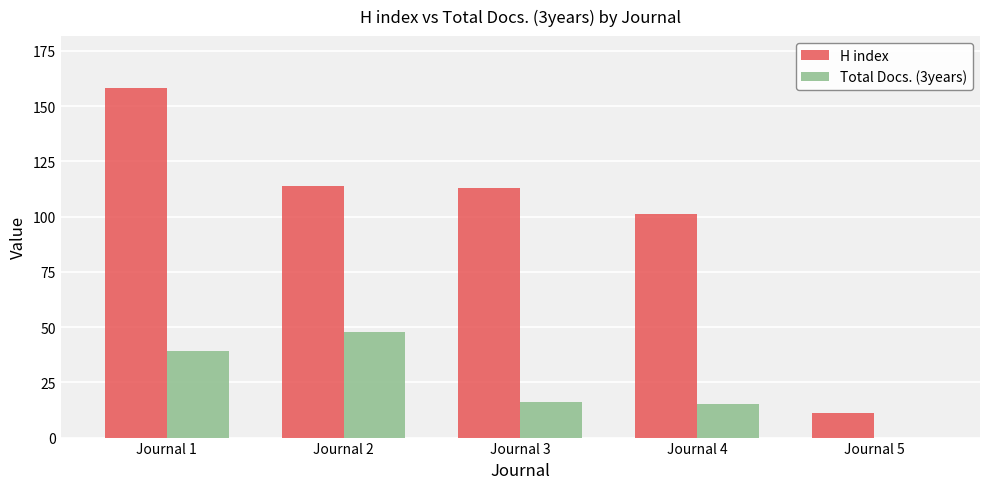

Read the H index value at Journal 3.

113